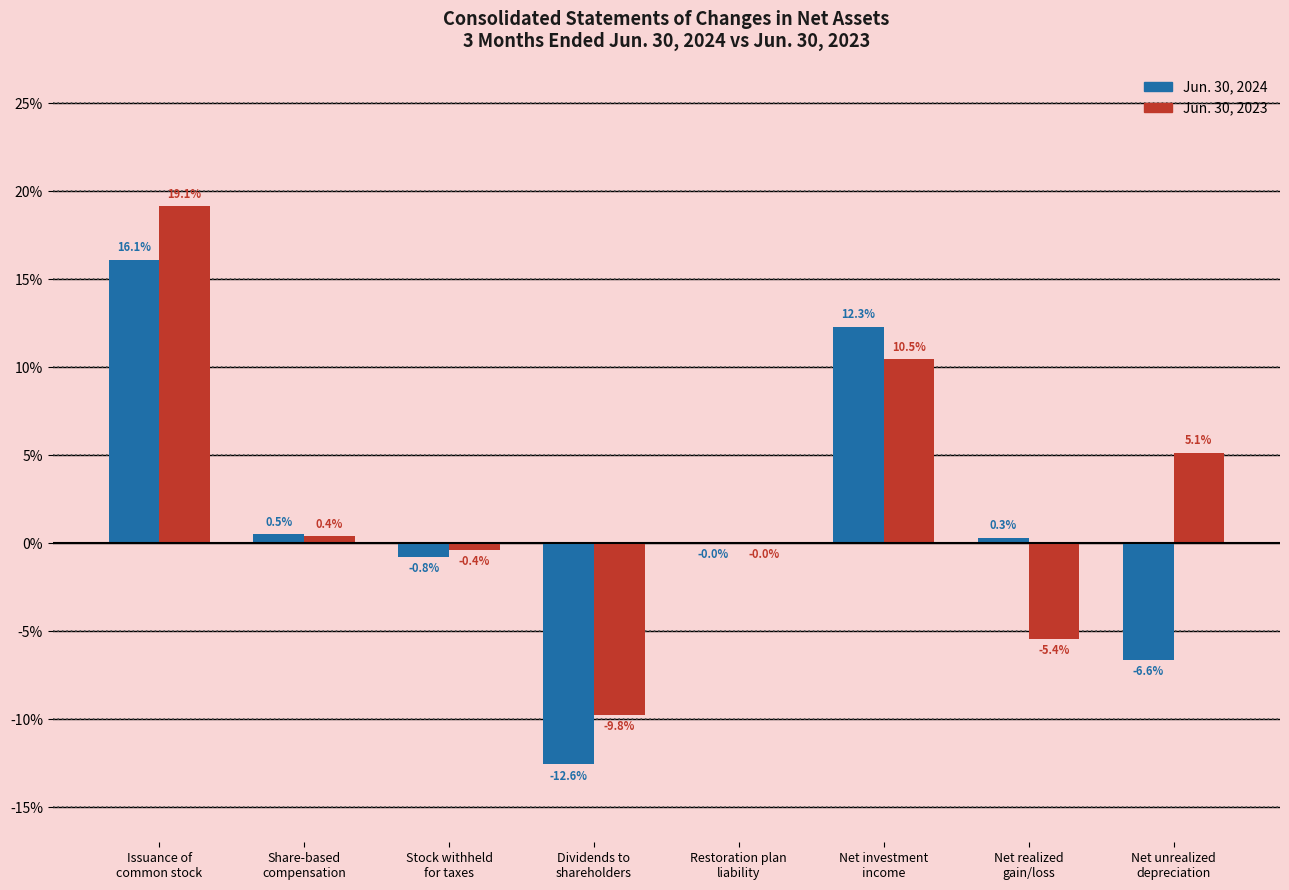

What is the maximum value for Jun. 30, 2023?

19.1